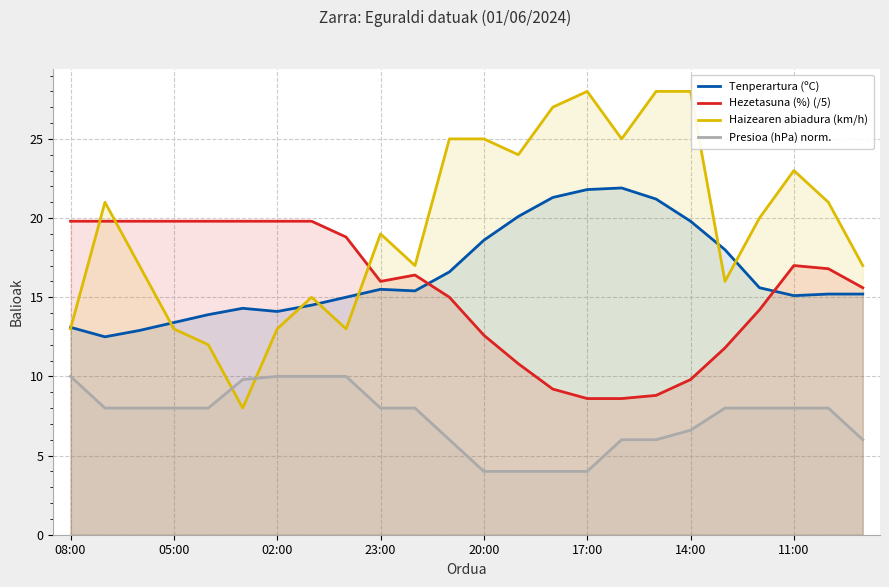

What is the minimum value for Haizearen abiadura (km/h)?

8.0